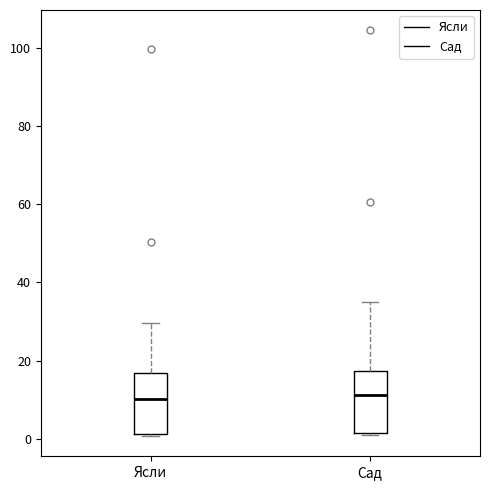

Reading left to right, read every box against the y-axis: the position of its median line, the range the box covers, and the ends of its whiskers. The values are not printed on the chart, so give them approximately, as read against the axis.

Ясли: median 10, box 2 to 16, whiskers 0 to 30
Сад: median 12, box 2 to 18, whiskers 2 to 36